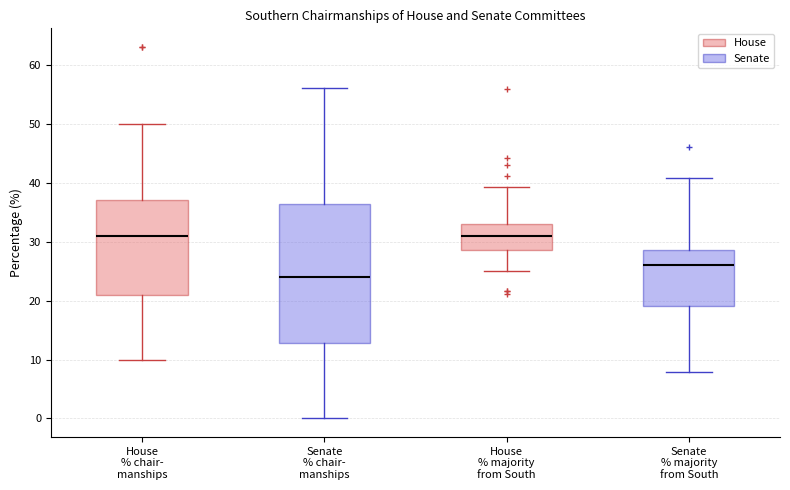

Reading left to right, transcribe this box plot: for each box, give where its median line is, the range the box spans, and where its two whiskers end, as read against the y-axis. The values are not printed on the chart, so give them approximately, as read against the axis.

House % chair- manships: median 31, box 21 to 37, whiskers 10 to 50
Senate % chair- manships: median 24, box 13 to 36, whiskers 0 to 56
House % majority from South: median 31, box 29 to 33, whiskers 25 to 39
Senate % majority from South: median 26, box 19 to 29, whiskers 8 to 41